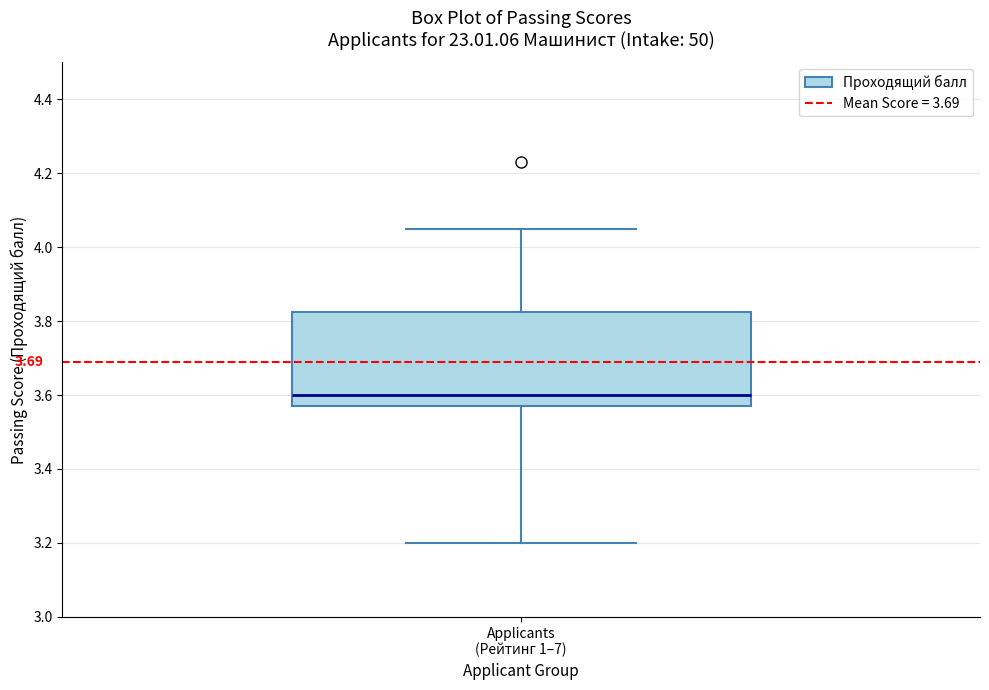

Read this box plot against the y-axis: the position of the median line, the range covered by the box, and the ends of both whiskers. The values are not printed on the chart, so give them approximately, as read against the axis.

median 3.60, box 3.58 to 3.82, whiskers 3.20 to 4.06